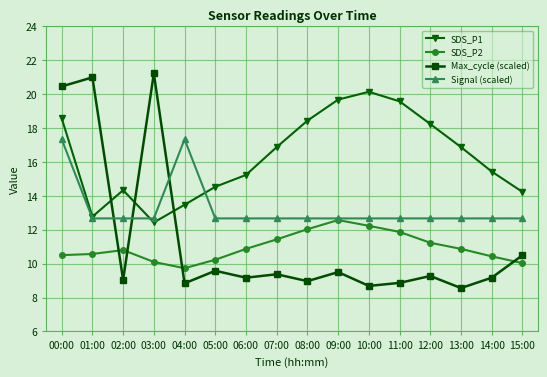

What value does the SDS_P2 series have at 00:00?

10.5